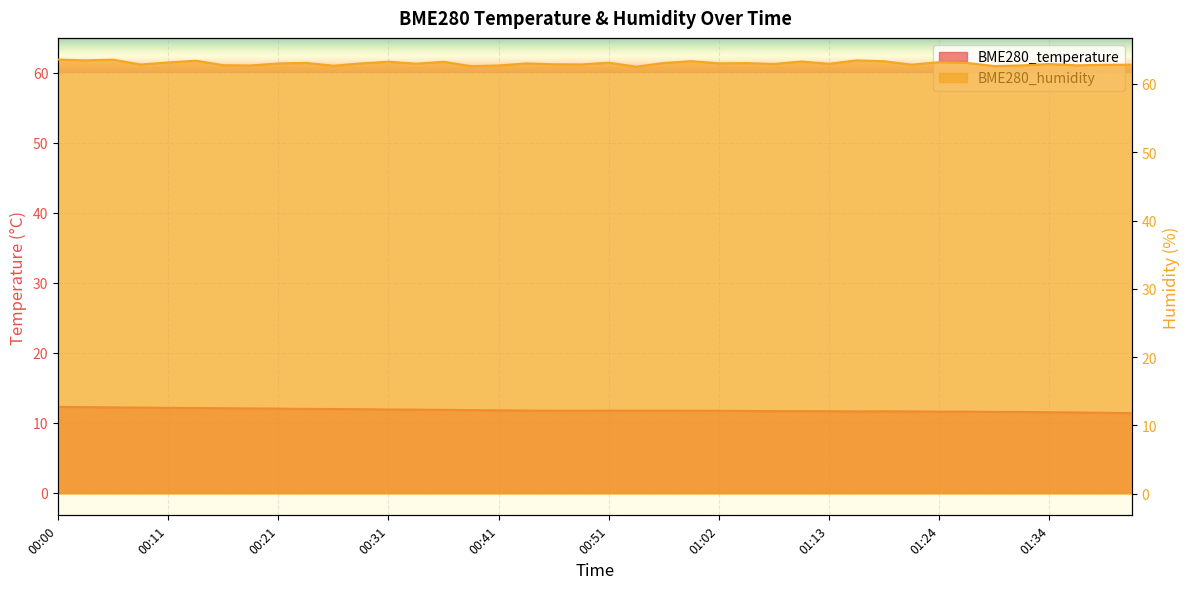

In BME280_temperature, how many points are higher than both neighbors (excluding endpoints)?

1